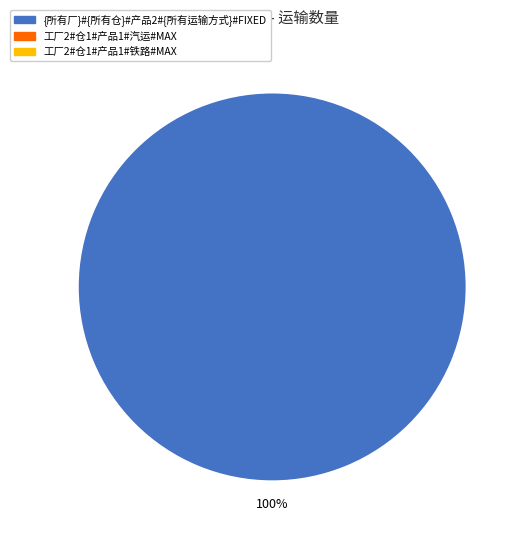

Does any single category account for the majority?

Yes